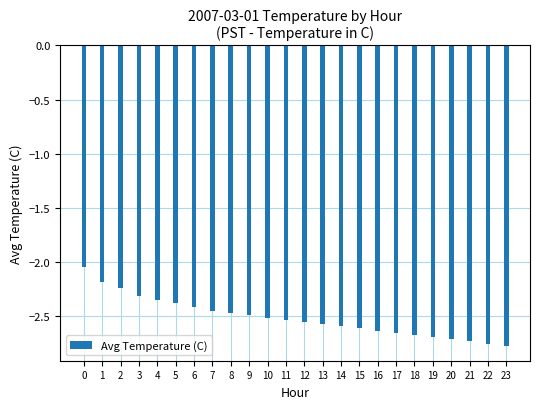

True or false: the data shows -1.5 at 23.

False